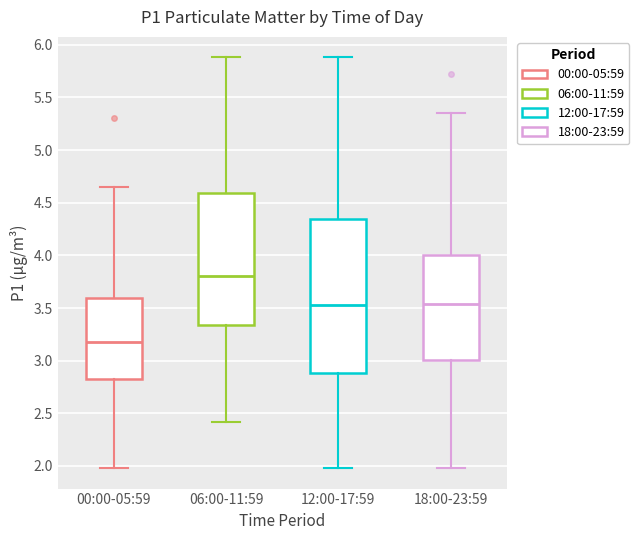

Comparing the boxes themselves (not the whiskers), which one is the tallest?

12:00-17:59